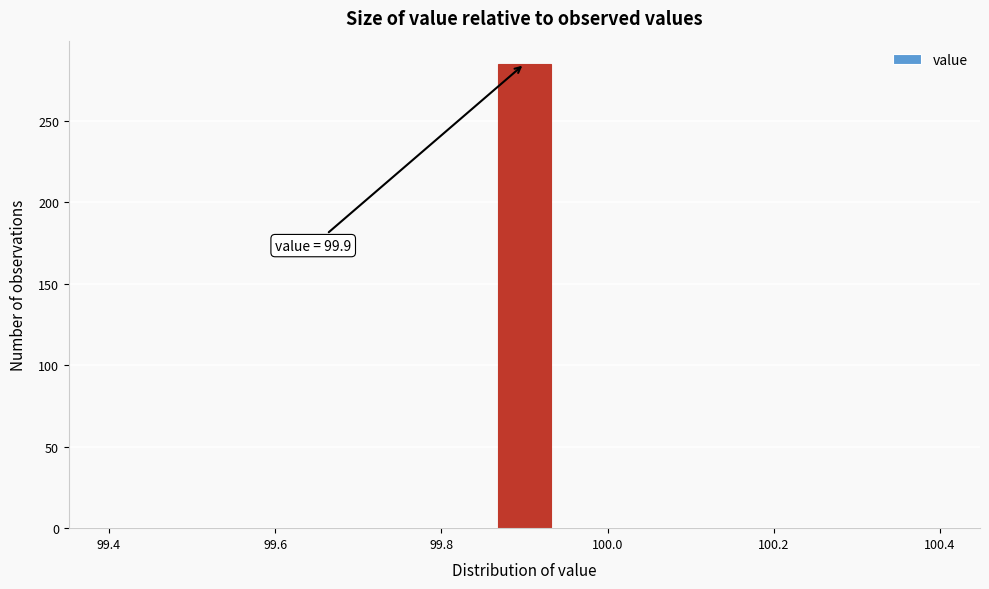

Around what value on the x-axis is the tallest bar? Give the approximate position of its centre, as read against the axis.

99.90